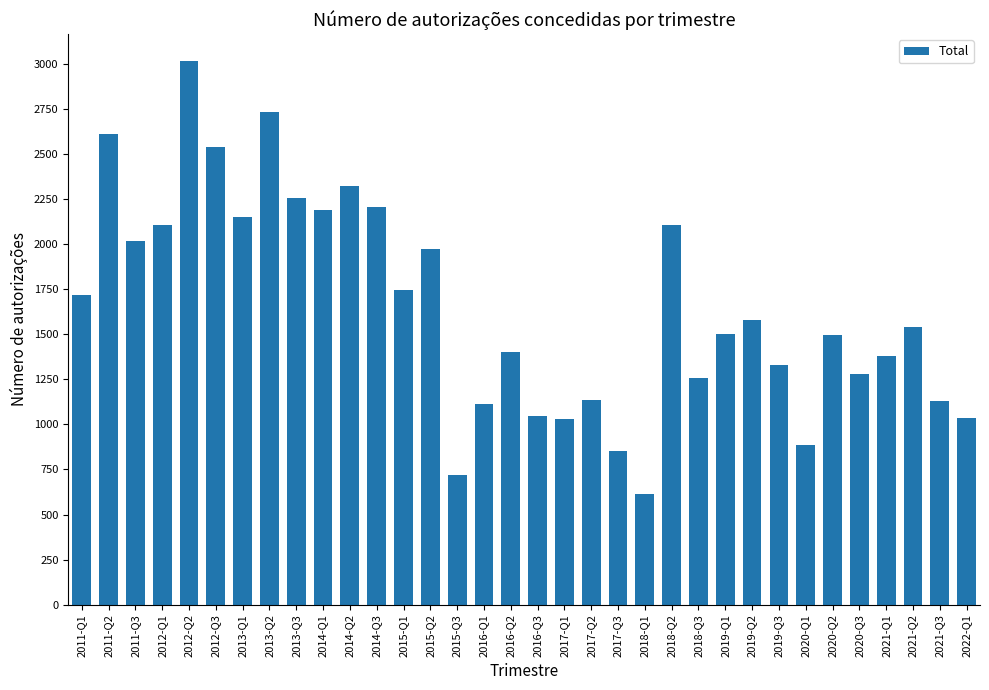

Is it true that the value at 2021-Q1 is 1382?

True